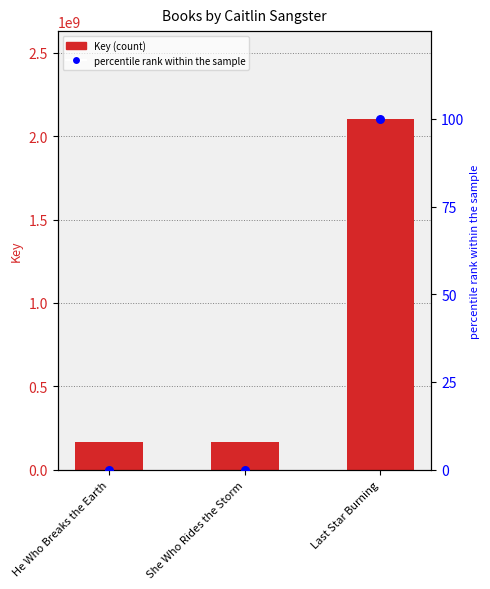

What are all the series names shown in the legend?

Key, percentile rank within the sample